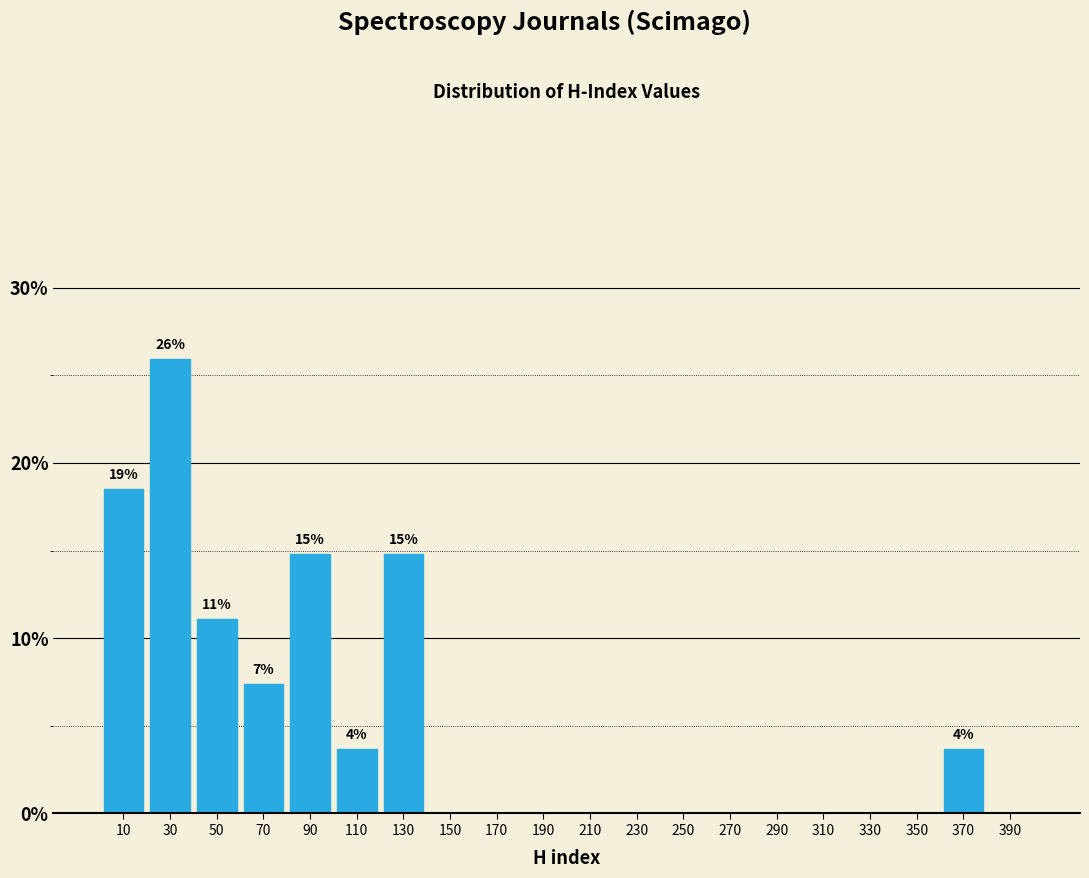

Over which range of the x-axis is the bar tallest?

20 to 40